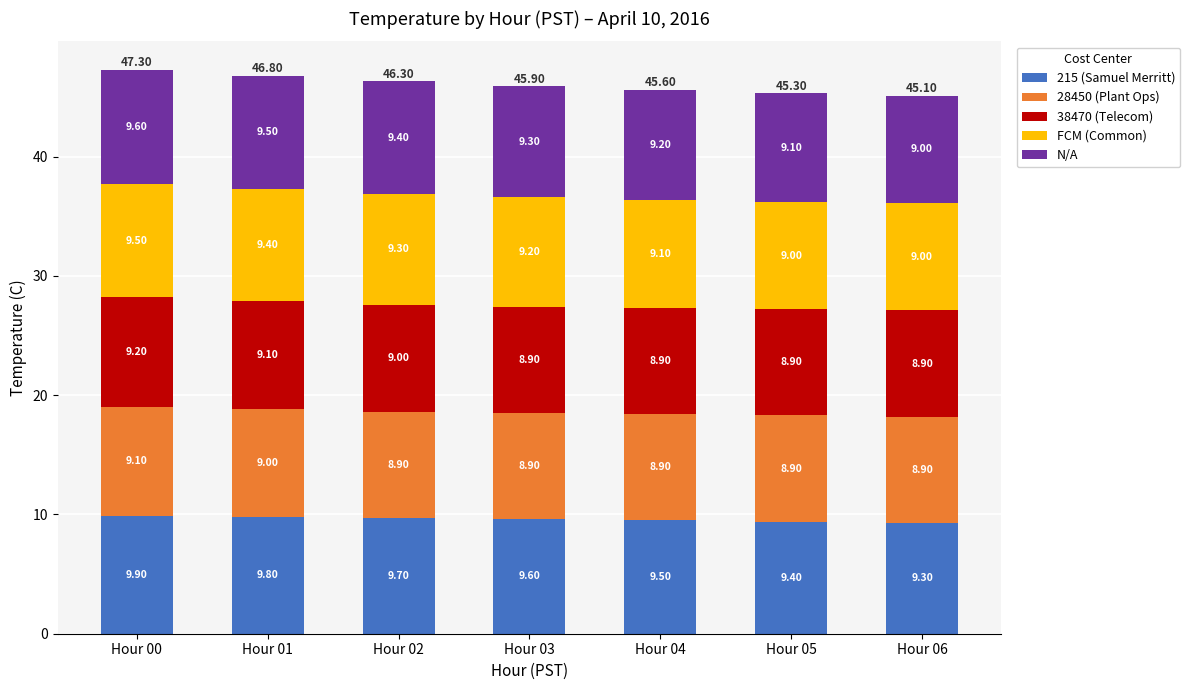

List the labels in order of 215 (Samuel Merritt) value, smallest first.

Hour 06, Hour 05, Hour 04, Hour 03, Hour 02, Hour 01, Hour 00